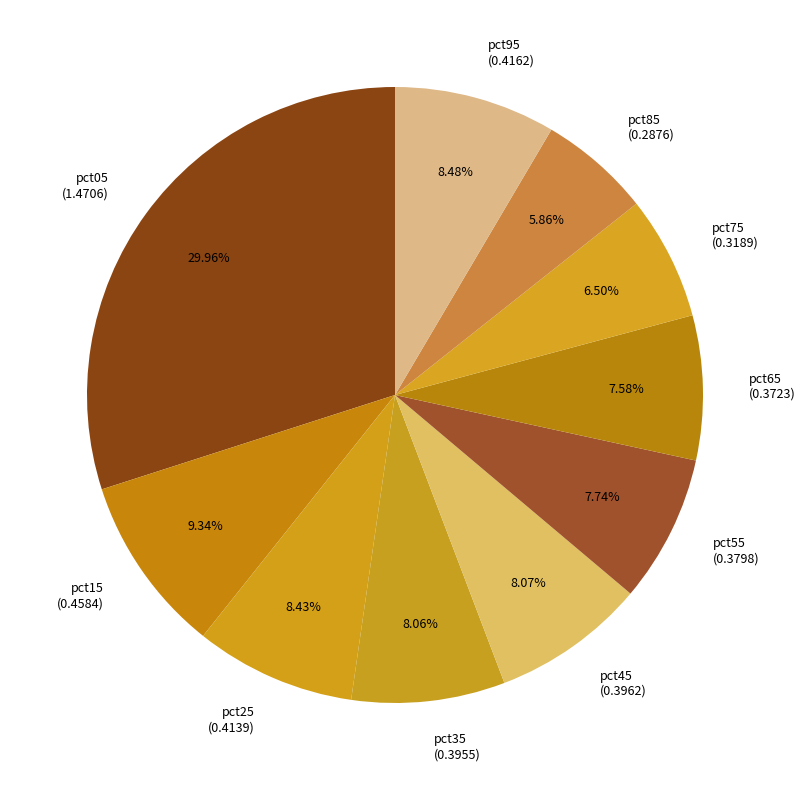

Is there any slice that represents more than half of the pie?

No